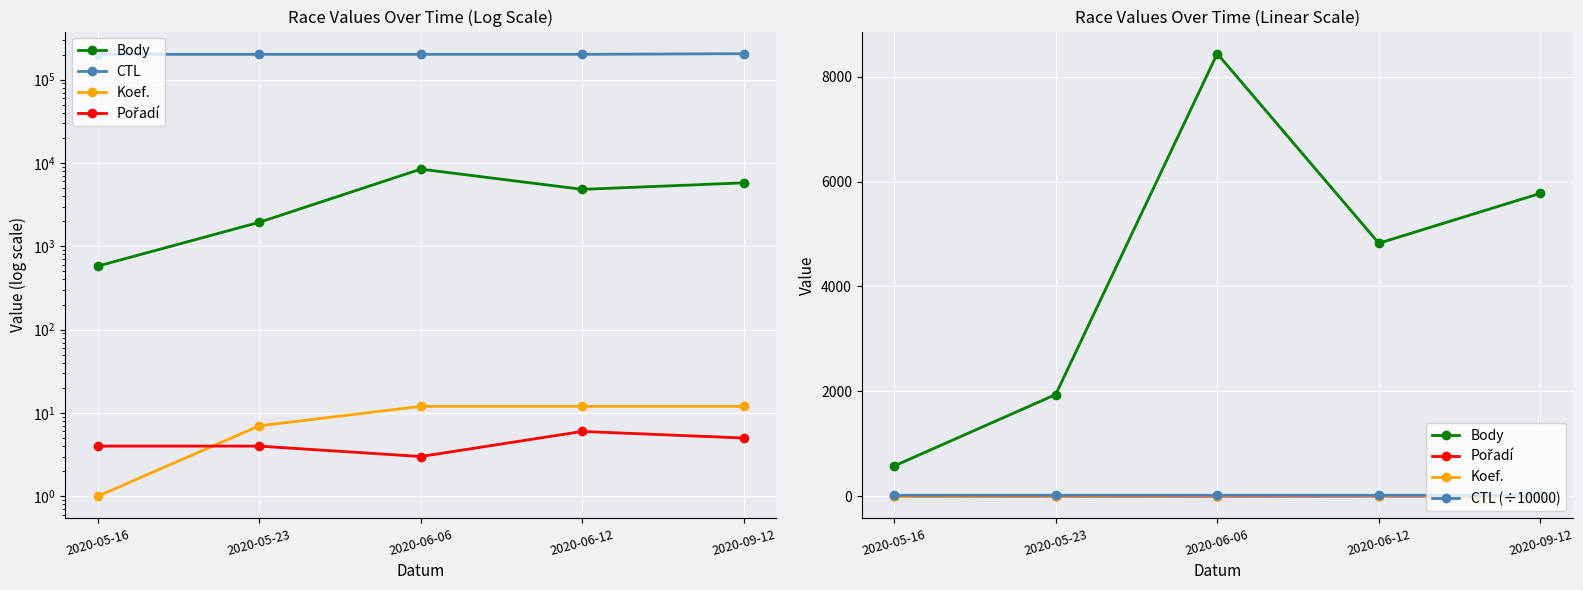

What is the difference between the maximum and second lowest values in the Koef. series?

5.0